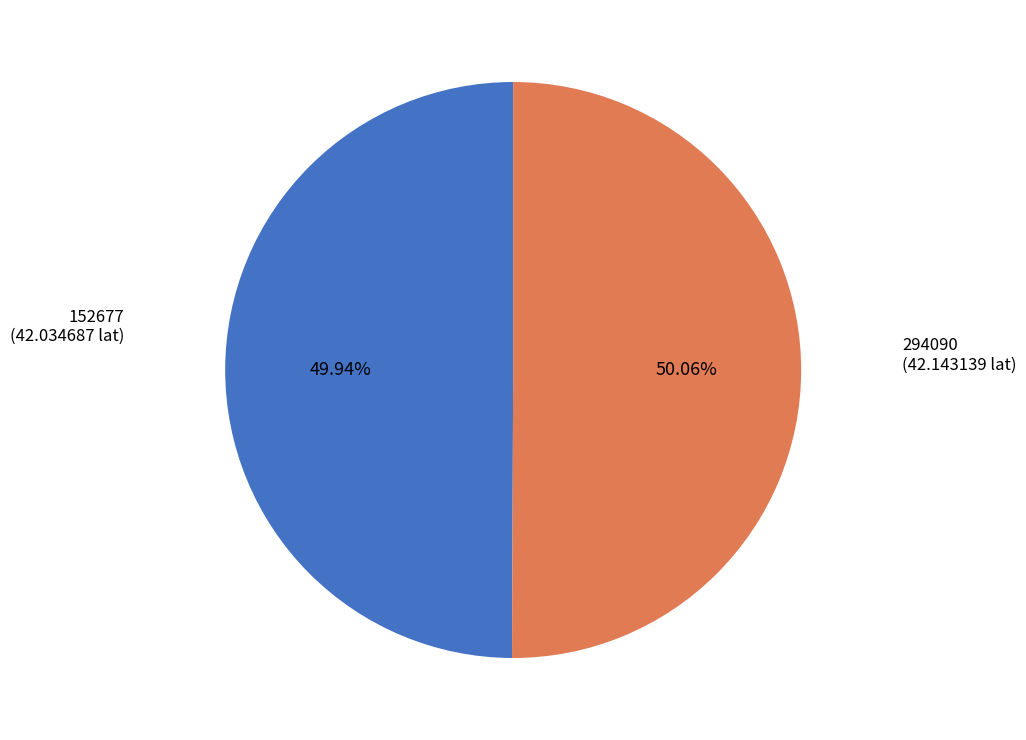

To the nearest percent, what portion does 294090 represent?

50%